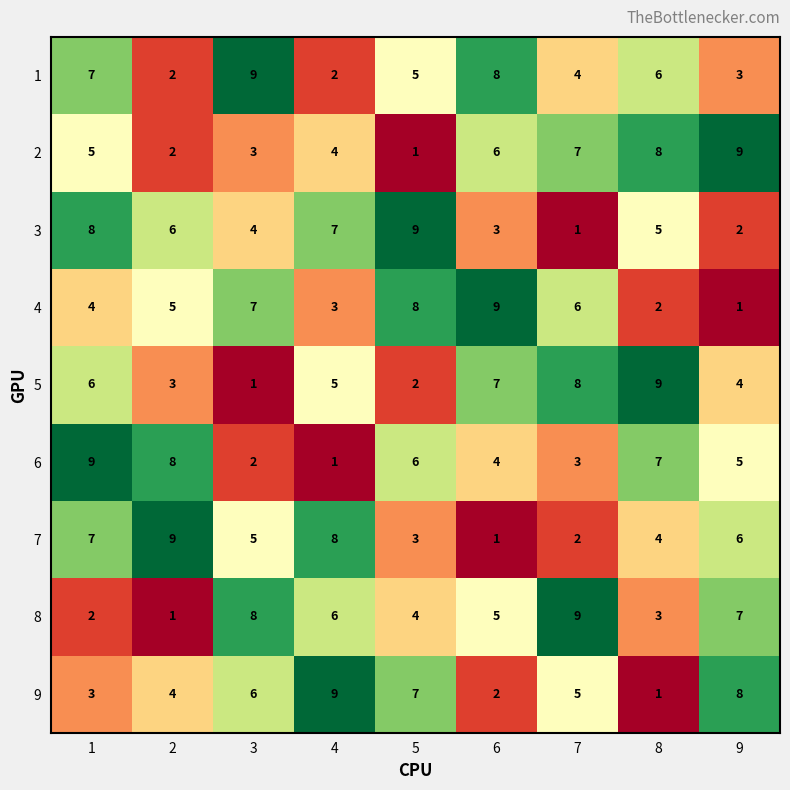

At how many categories does at least one series exceed 7?

9